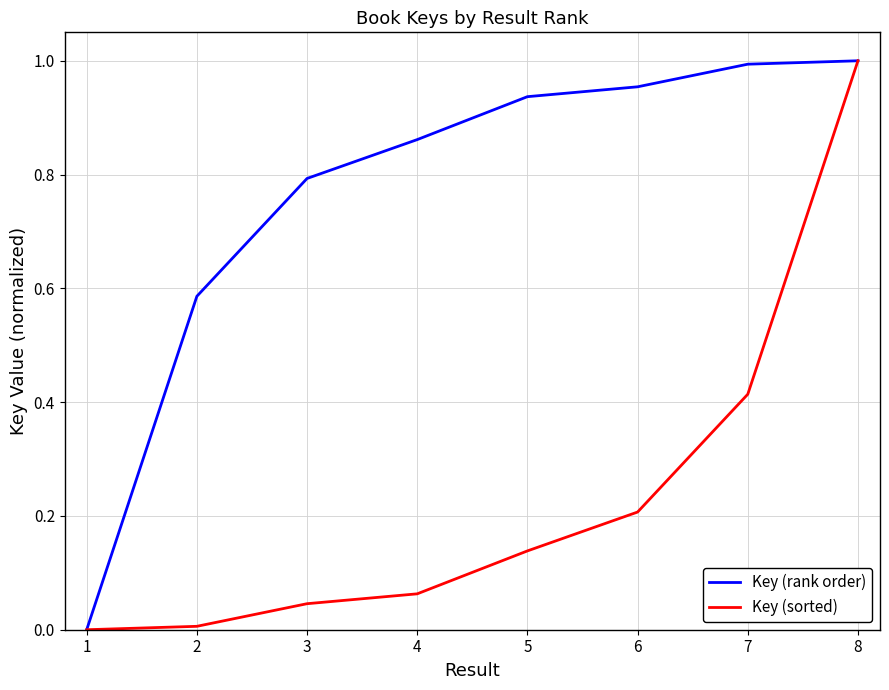

What is the average value of the Key (rank order) series?

0.8